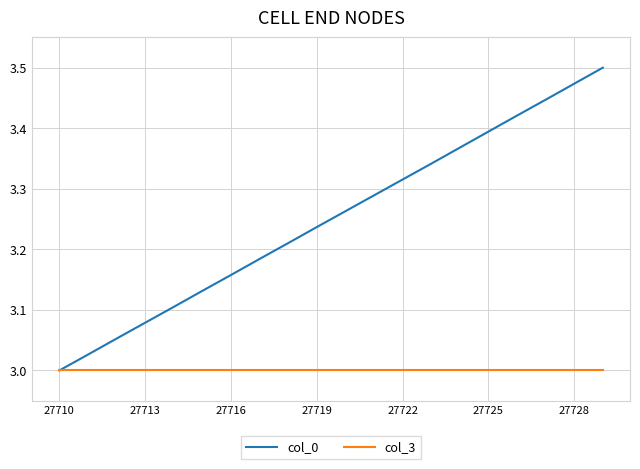

Which series has the largest range (max minus min)?

col_0